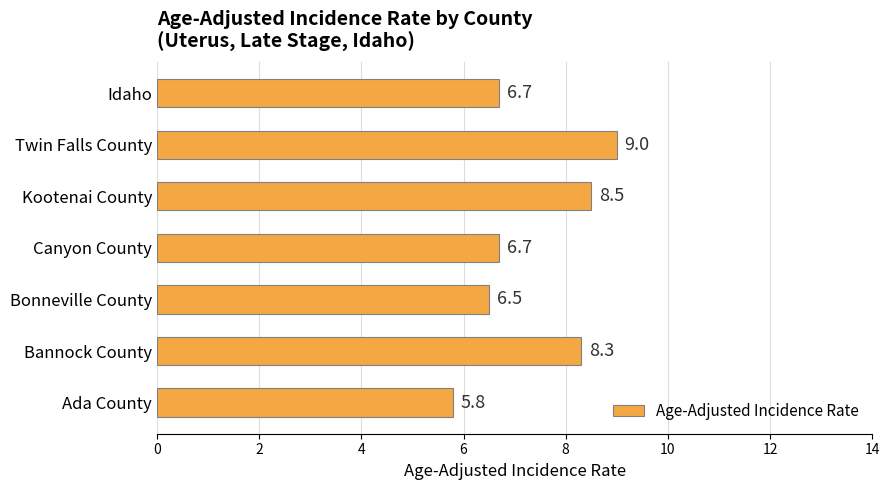

What is the maximum value shown in the chart?

9.0